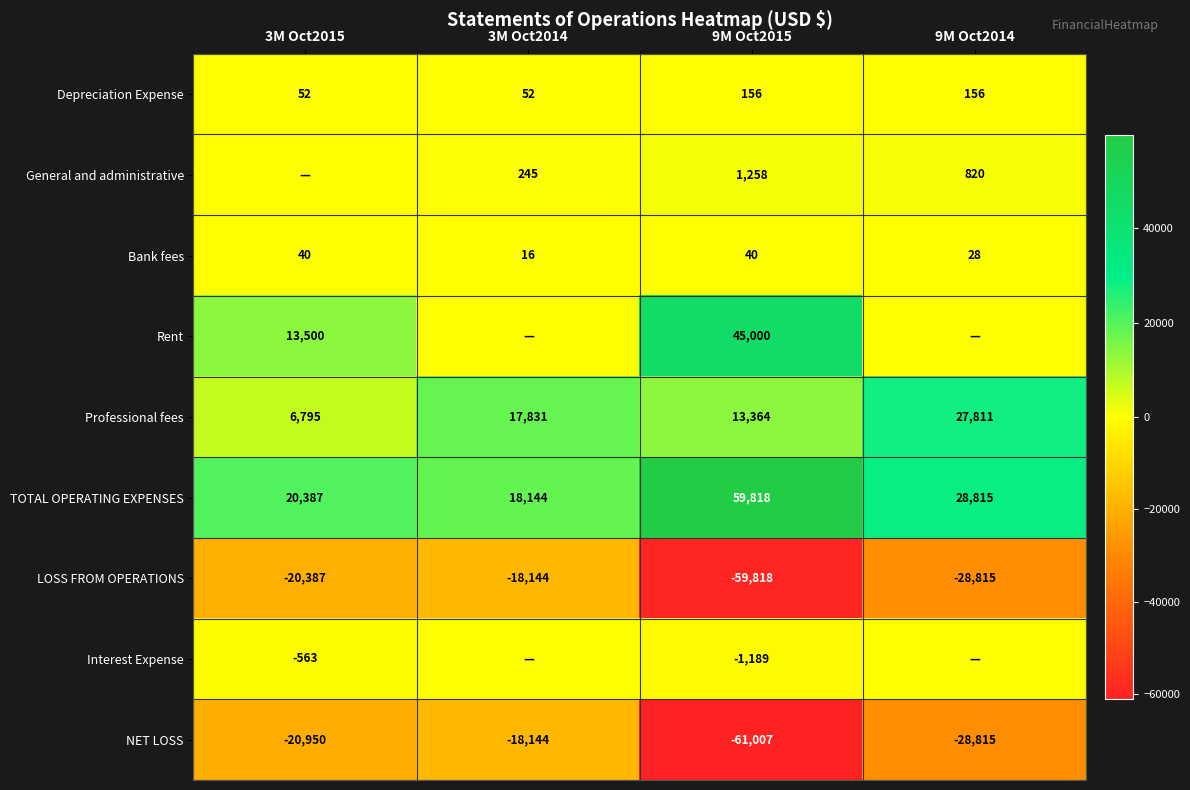

The NET LOSS series shows -28815 at 9M Oct2014. True or false?

True